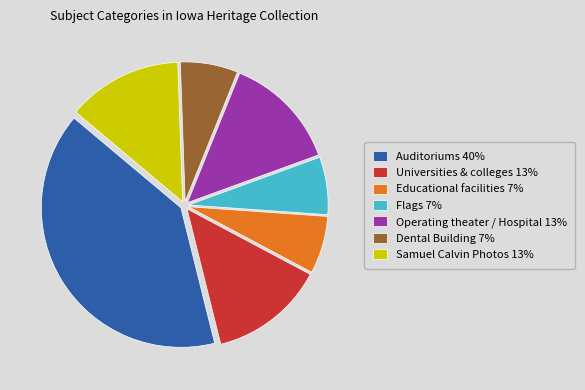

Approximately how many times larger is the value at Educational facilities 7% compared to Operating theater / Hospital 13%?

0.5